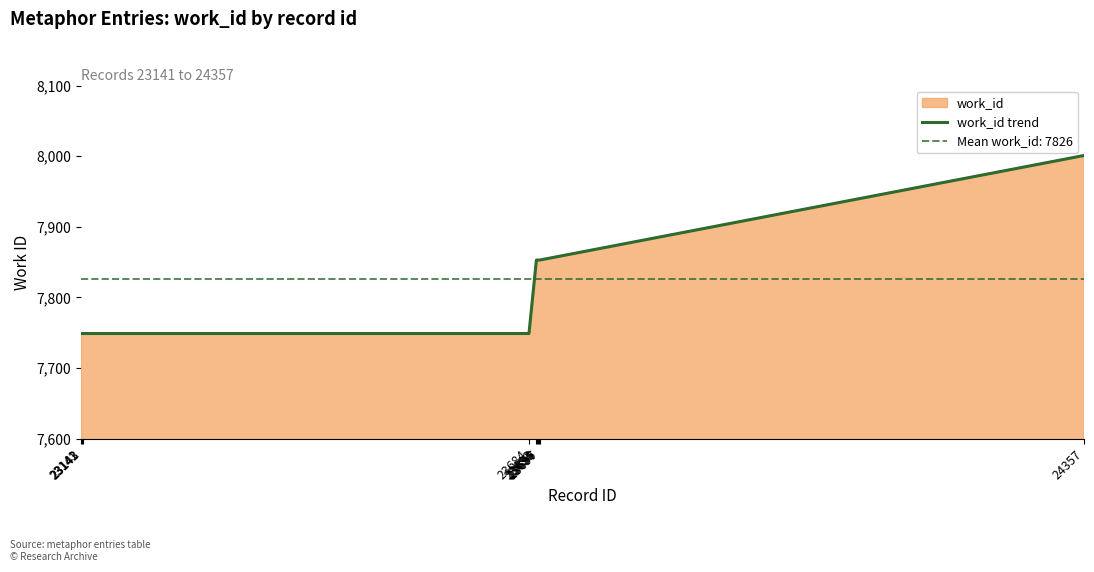

How many values exceed 7853?

1